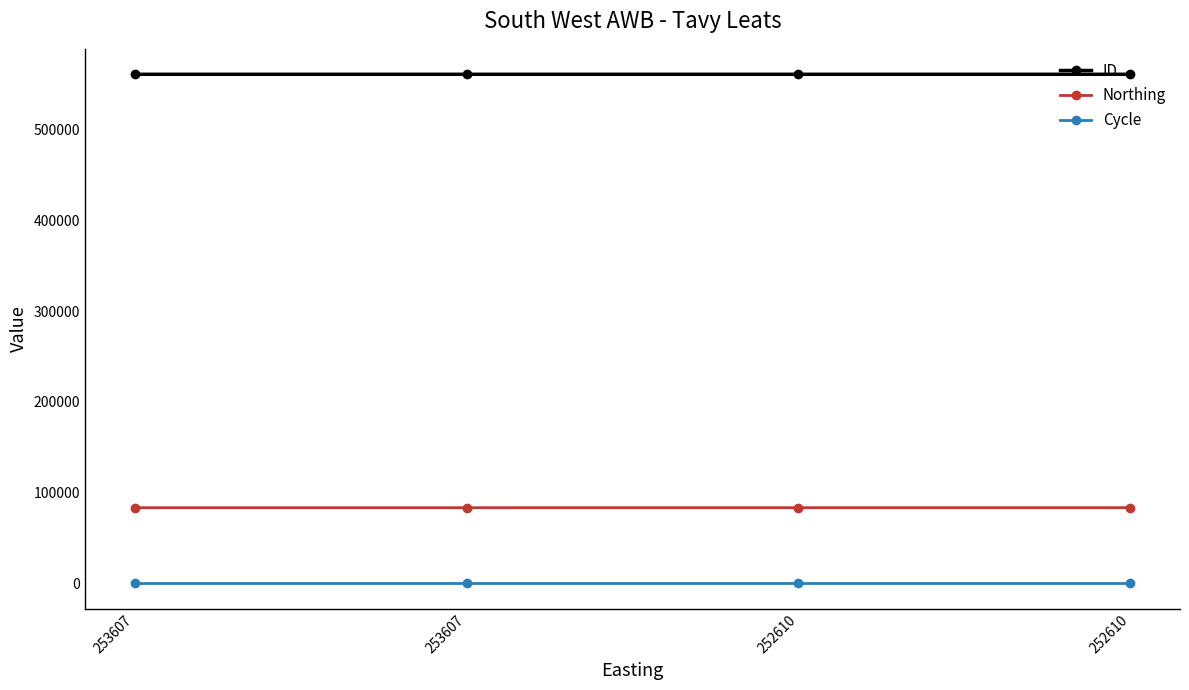

How many distinct data groups are displayed?

3